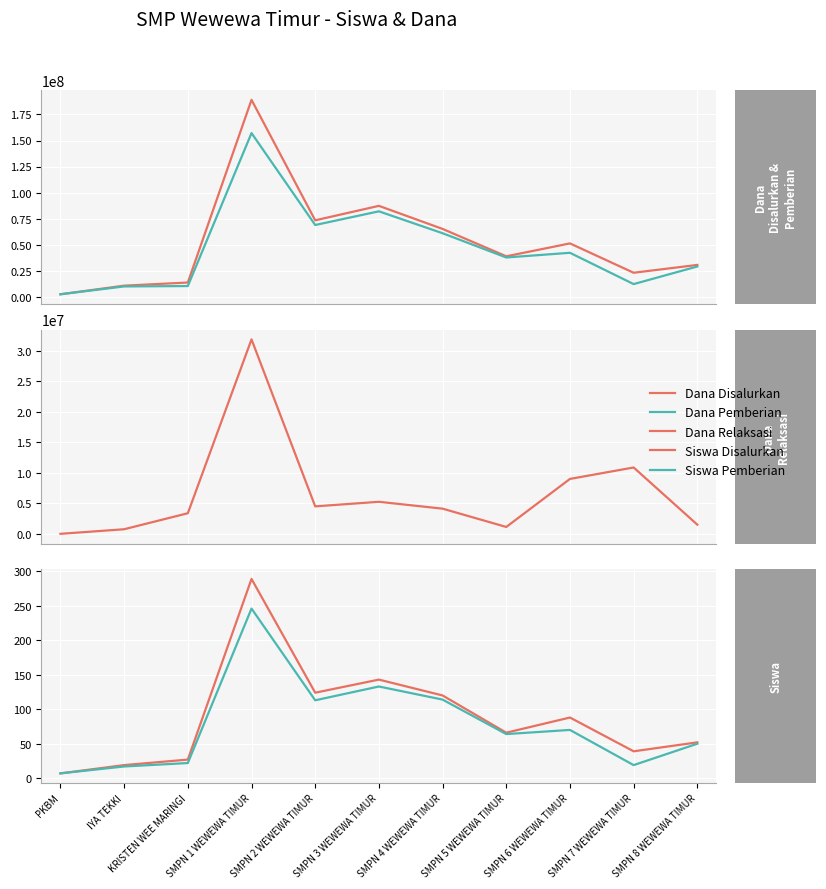

Is it true that Siswa Disalurkan equals 289 at SMPN 1 WEWEWA TIMUR?

True